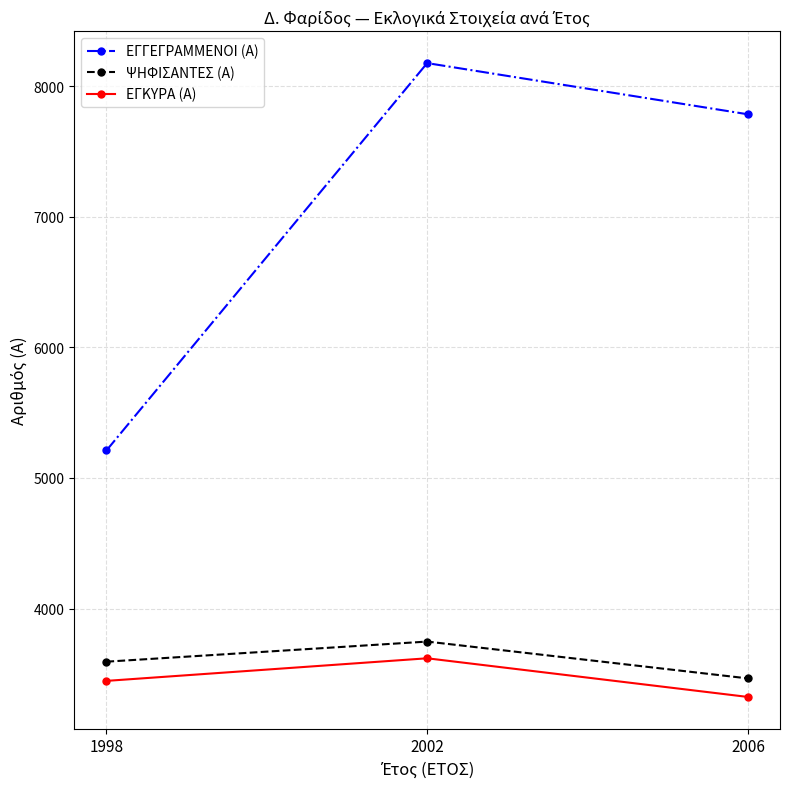

What is the value of the ΕΓΓΕΓΡΑΜΜΕΝΟΙ (Α) point at the 3rd from the left?

7784